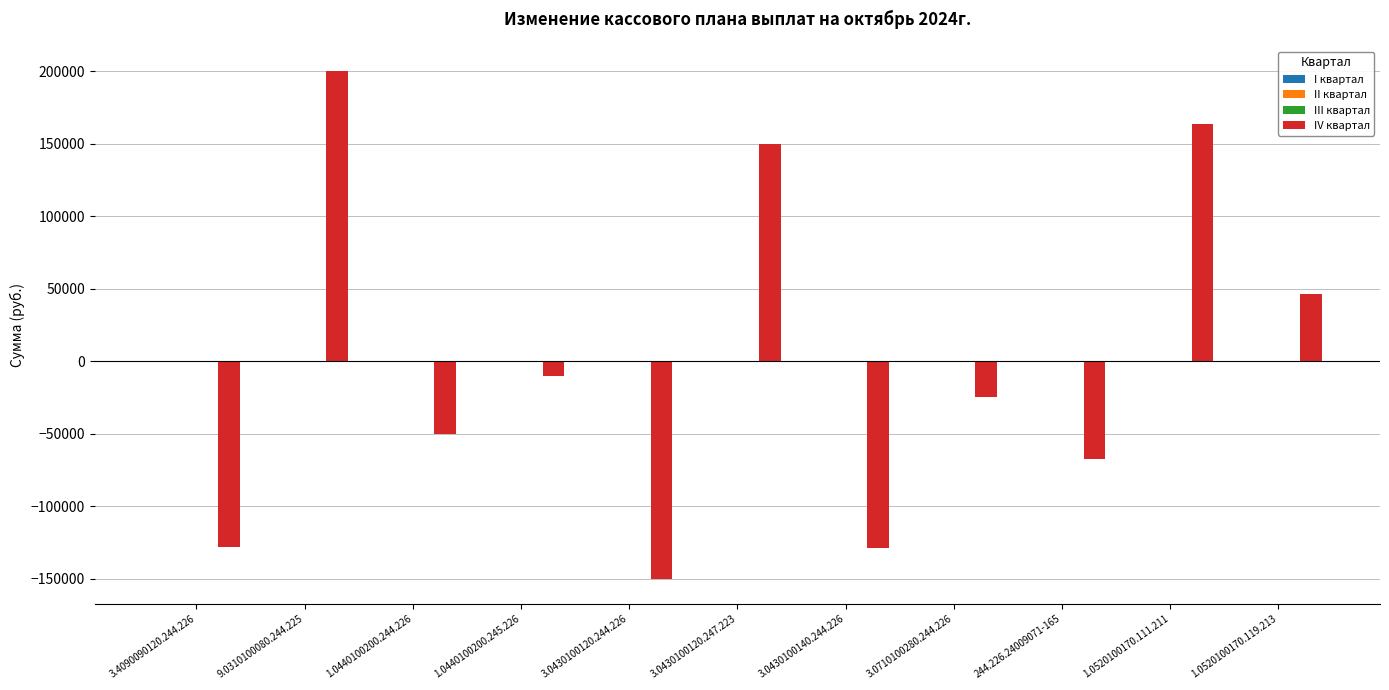

What is the value of the 6th bar from the left?

150000.0